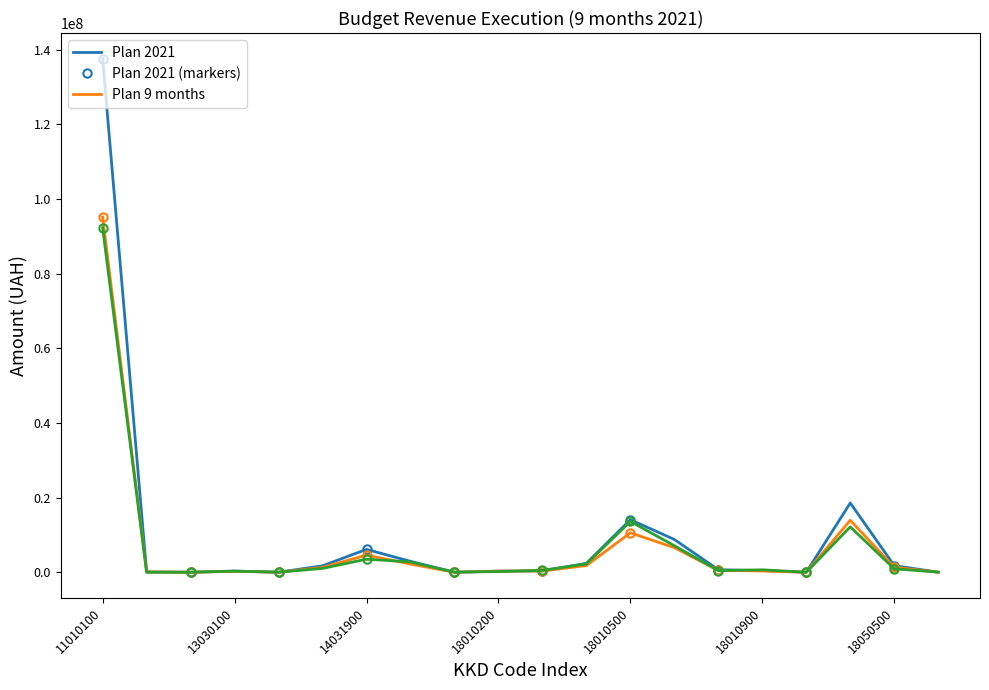

At which category does Plan 9 months reach its first local peak?

13030100